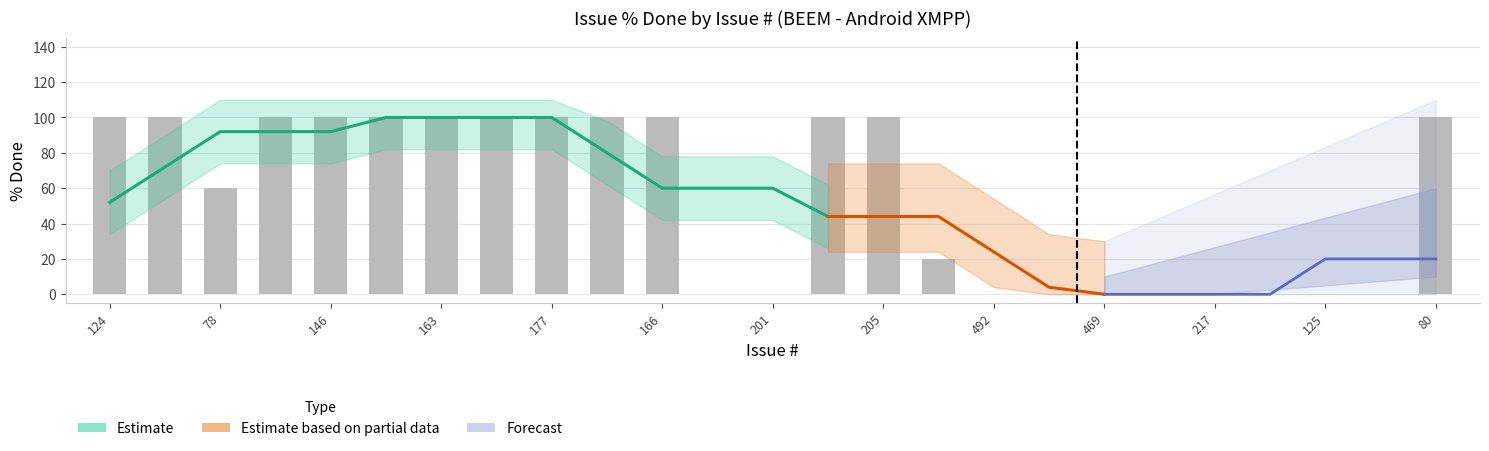

What is the greatest value displayed?

100